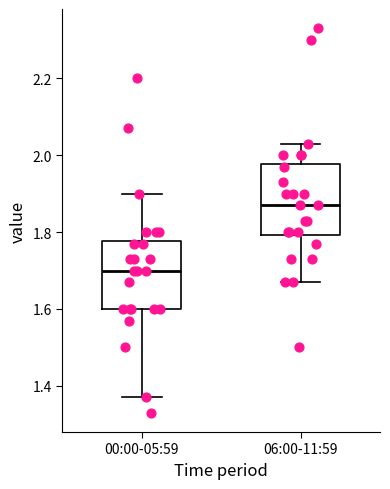

Which box has the highest median line?

06:00-11:59